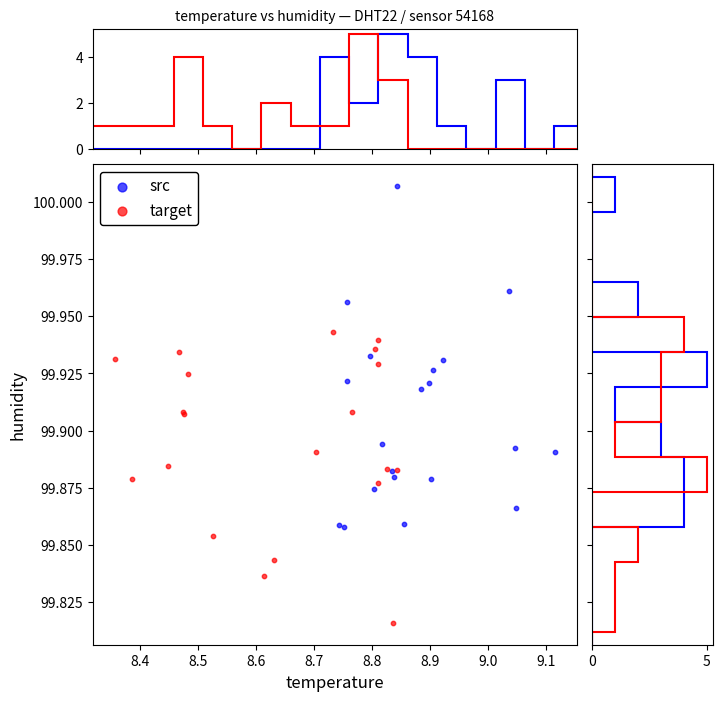

Which series contains the highest Y value?

src